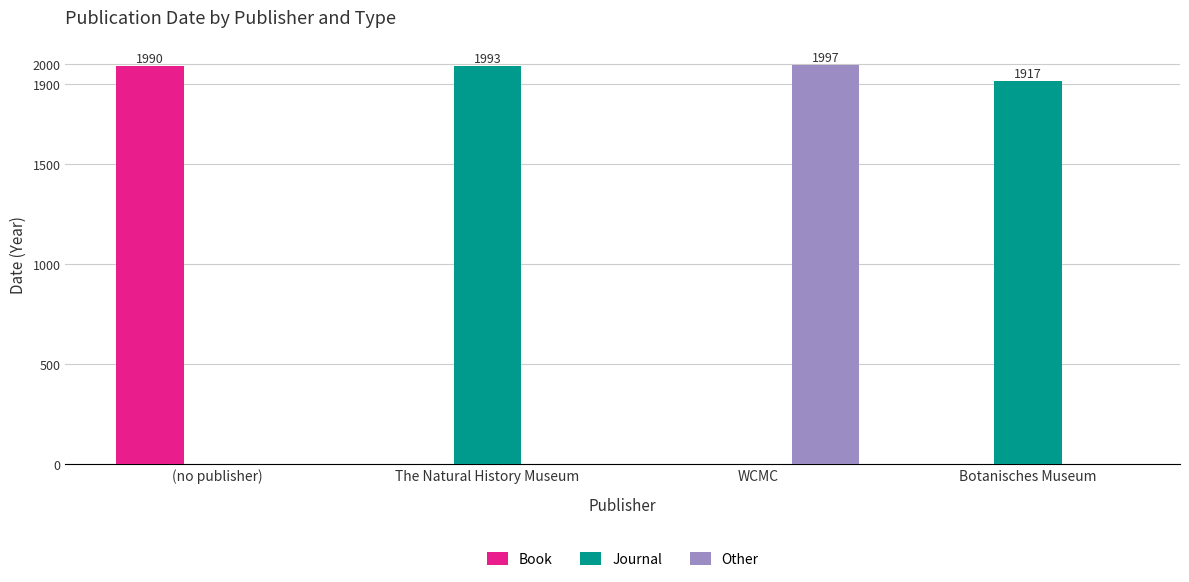

Is it true that Journal equals 0 at WCMC?

True